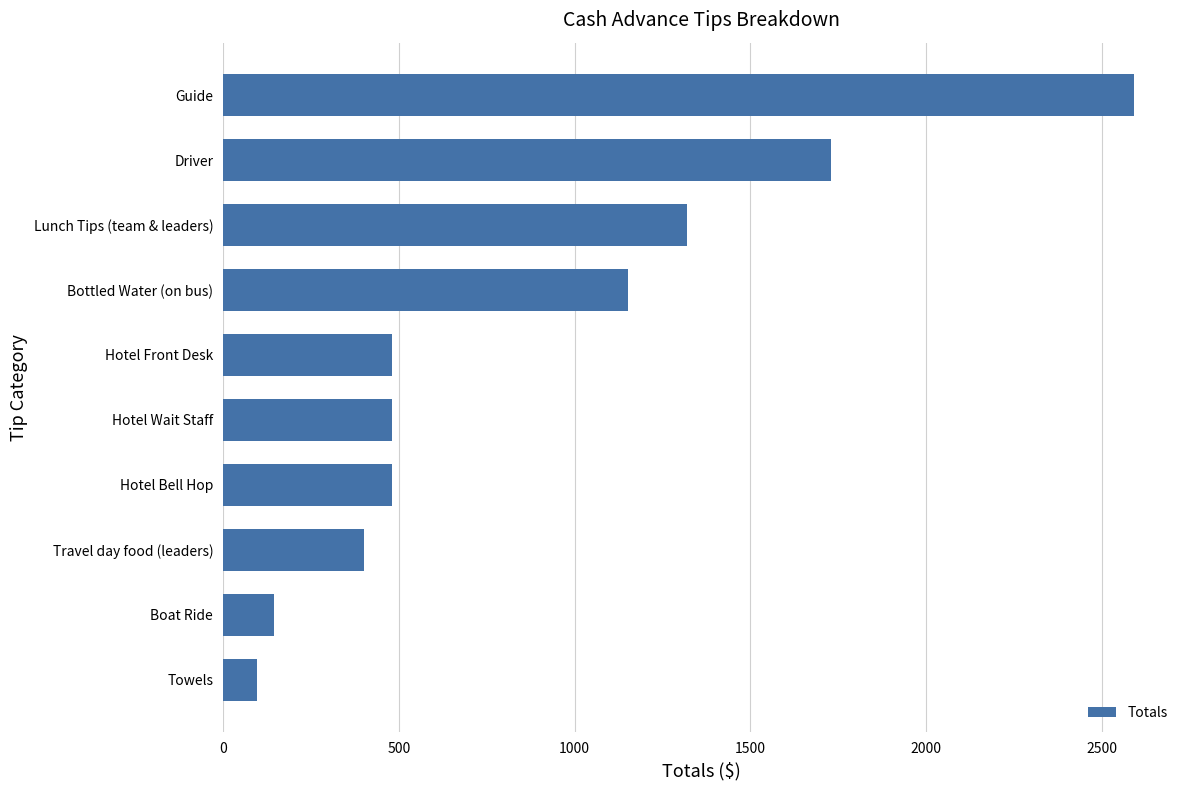

What is the change in value from Travel day food (leaders) to Hotel Wait Staff?

+80